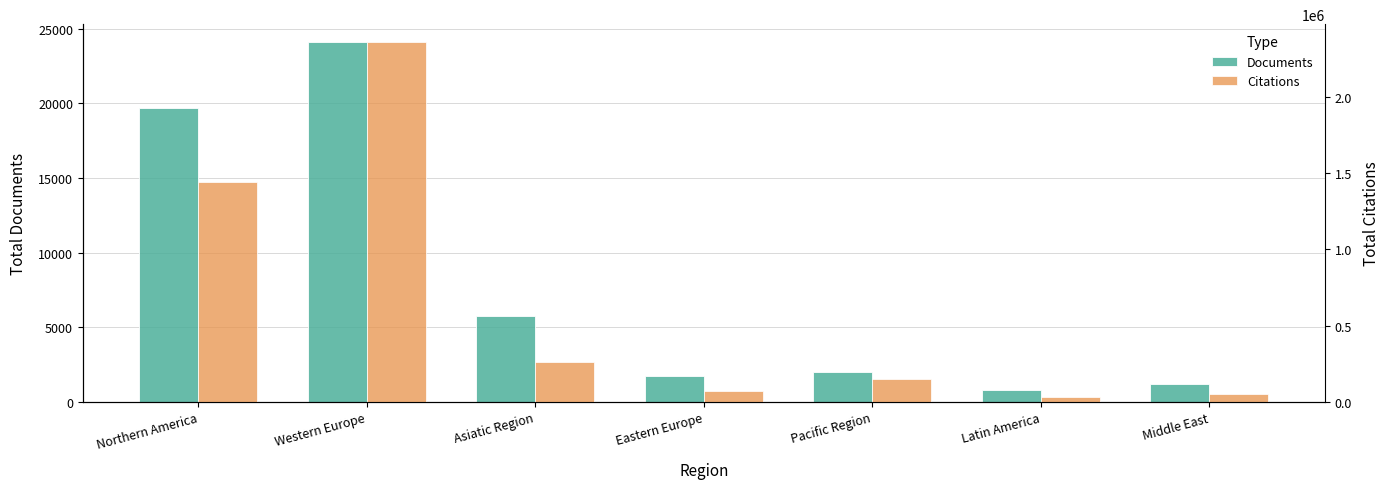

Between Middle East and Western Europe, which is larger?

Western Europe